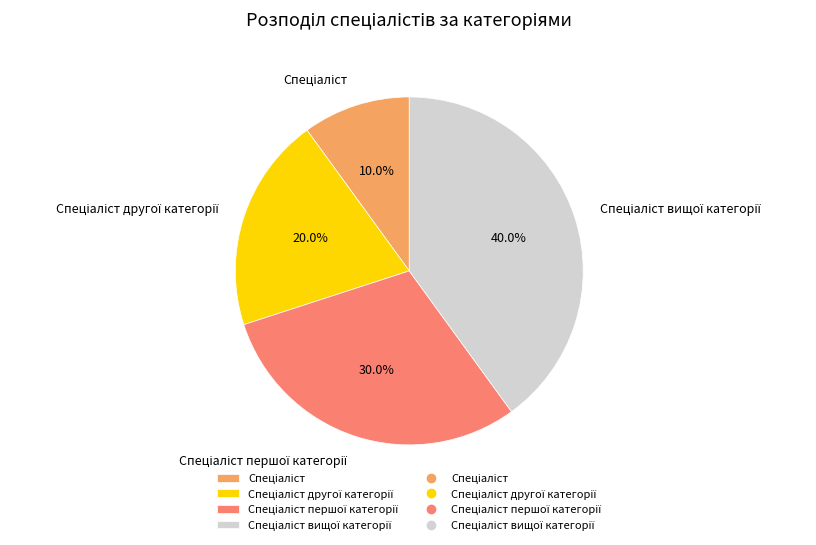

Is there a majority slice in this chart?

No